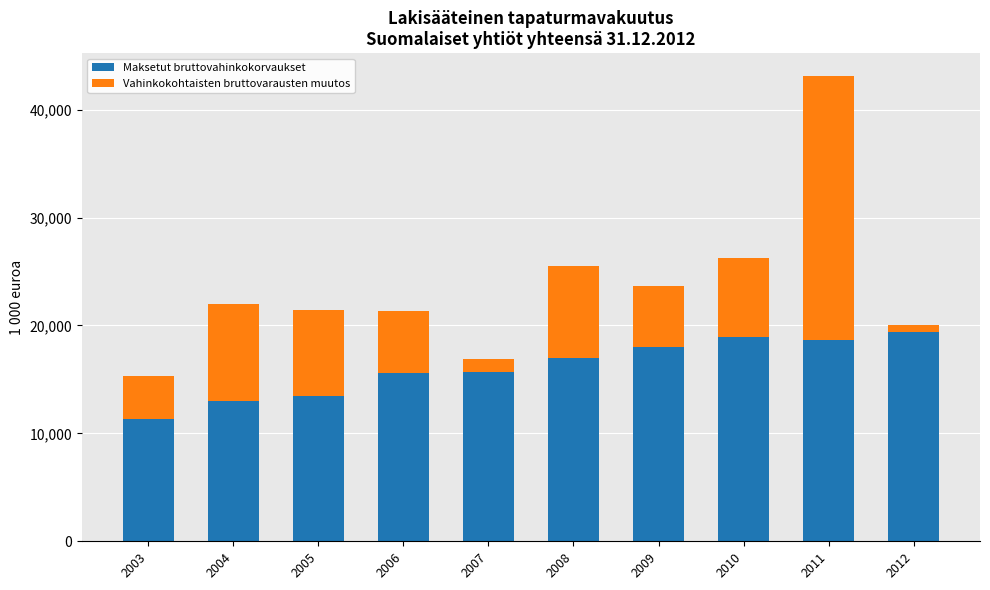

What is the sum of the Maksetut bruttovahinkokorvaukset values at 2005 and 2008?

30406.0